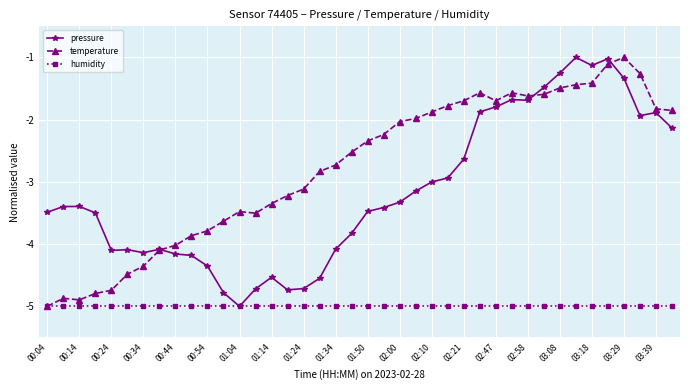

What is the average value of the temperature series?

-2.8